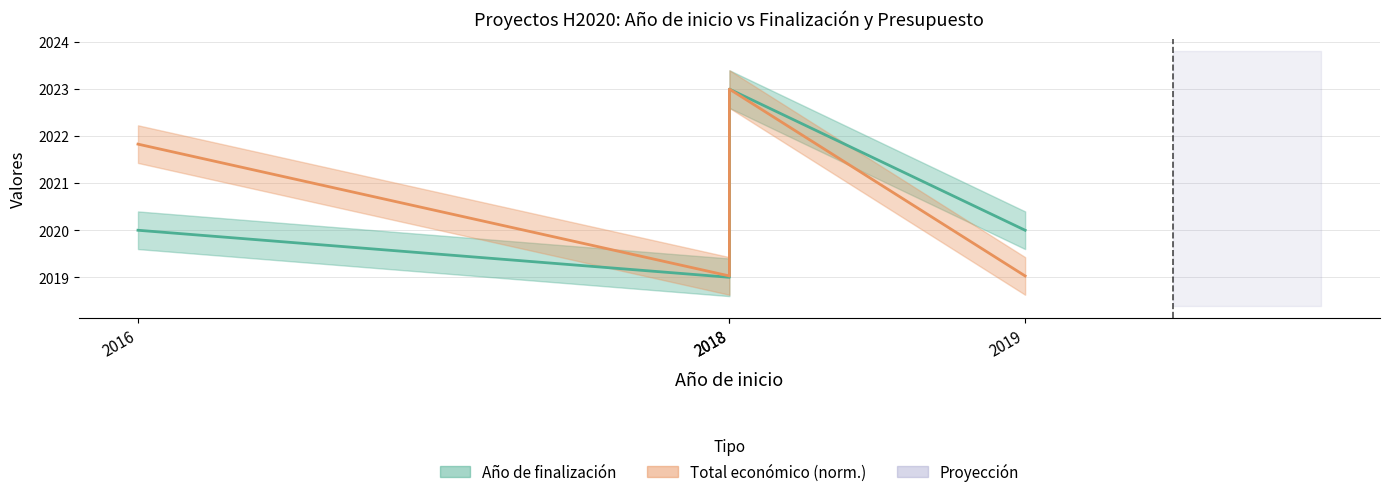

What is the maximum value shown in the chart?

2023.0